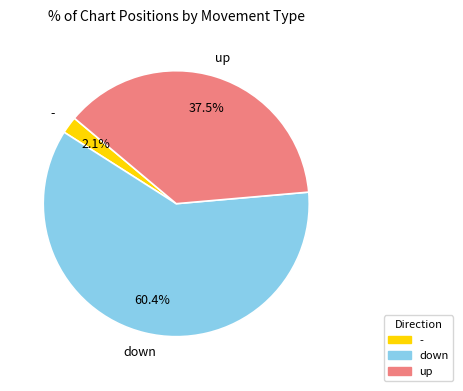

To the nearest percent, what is the average slice percentage?

33%